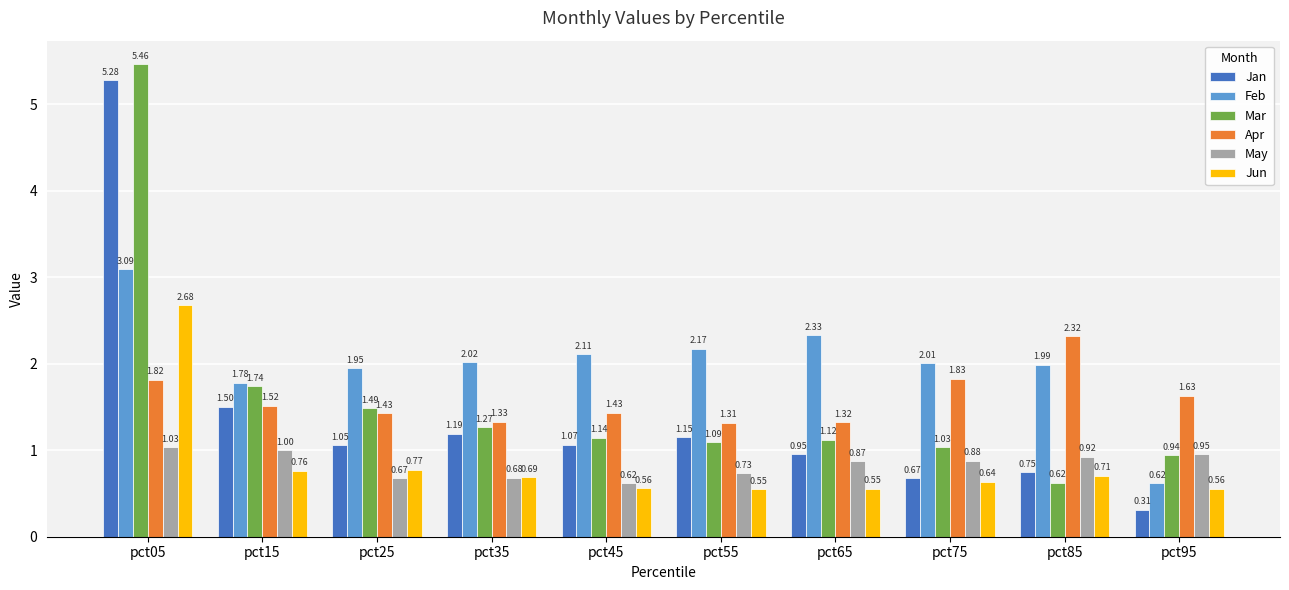

What is the difference between the maximum and second lowest values in the Jan series?

4.6